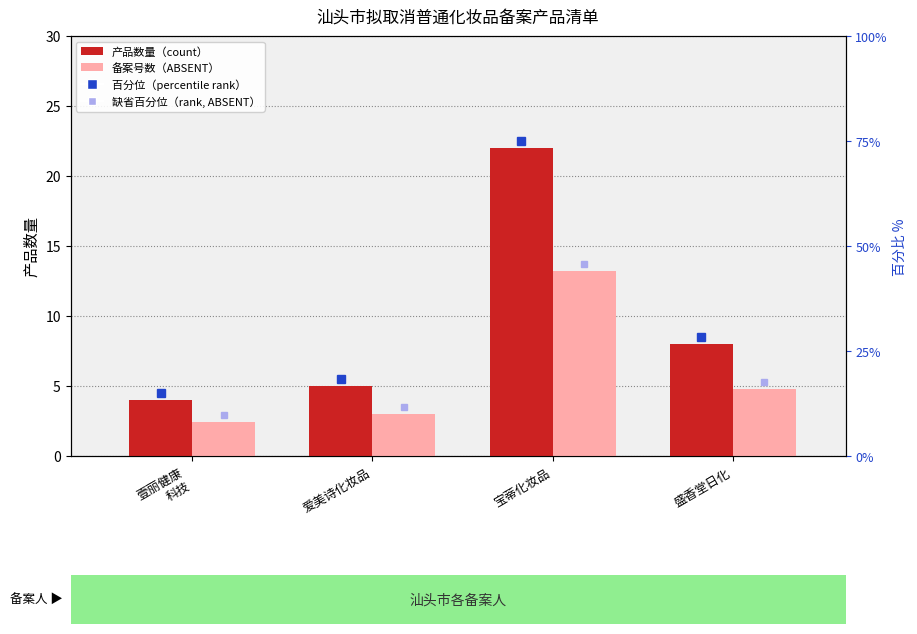

What is the label of the 1st bar from the right?

盛香堂日化